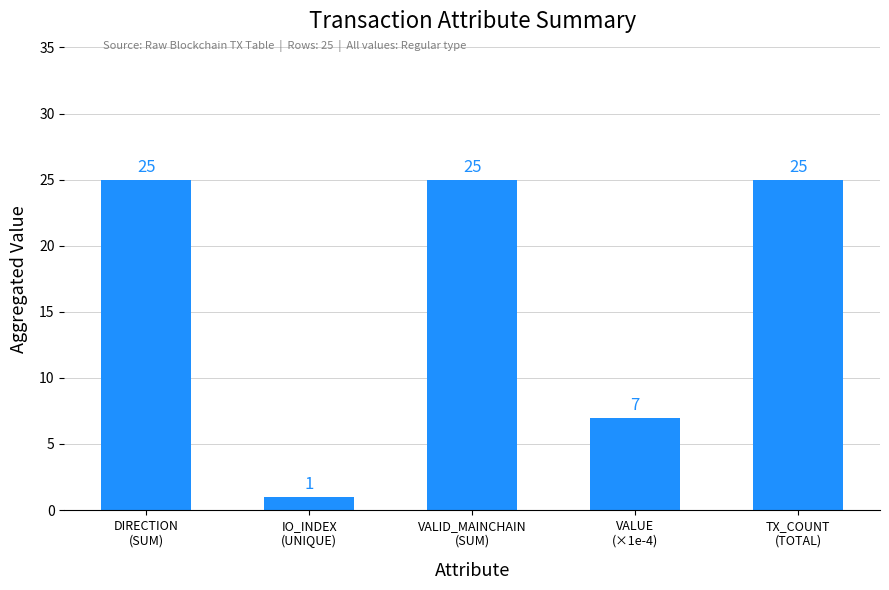

Which category has the lowest value across all series?

IO_INDEX
(UNIQUE)